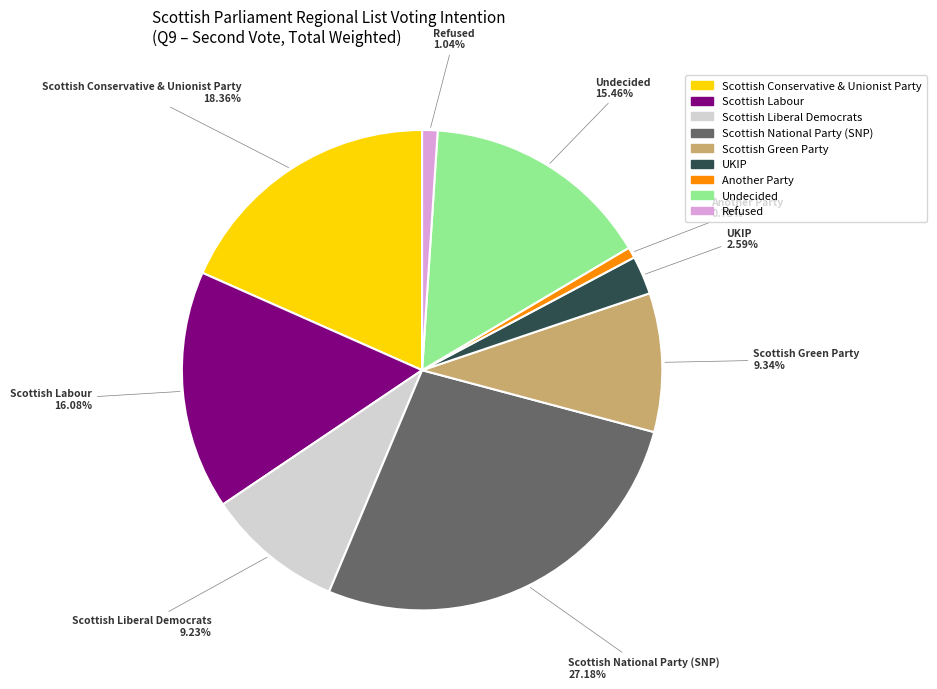

True or false: Undecided accounts for 7% of the total.

False